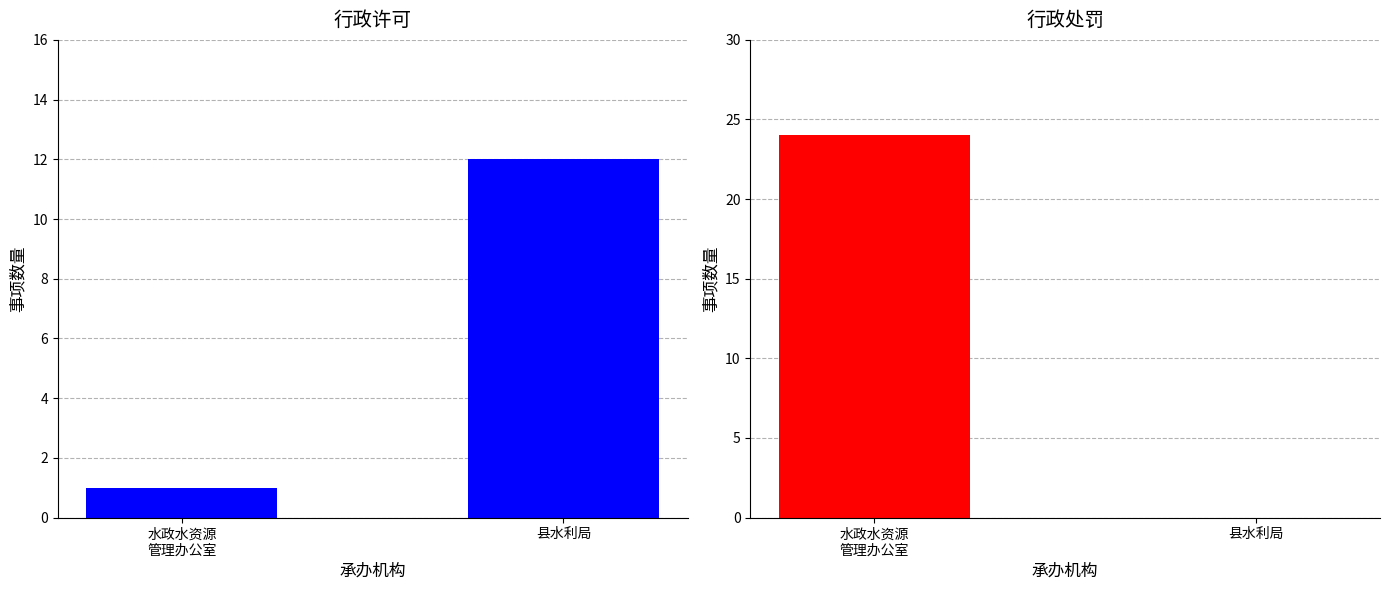

List the labels in order of 行政处罚 value, smallest first.

县水利局, 水政水资源
管理办公室